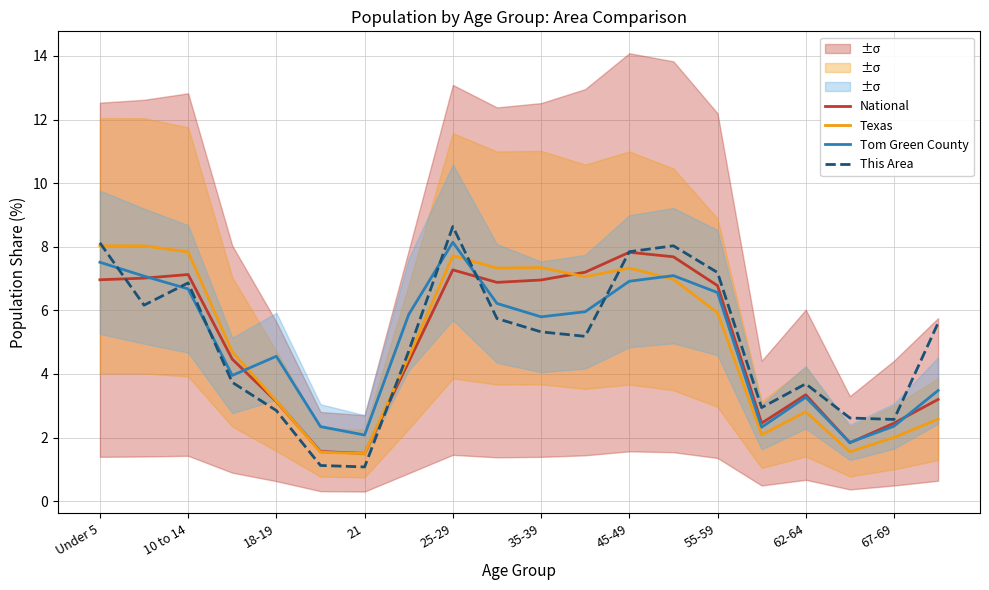

At how many categories does at least one series exceed 4?

14